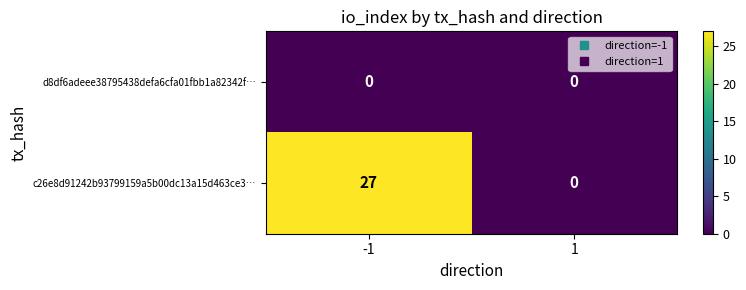

What is the difference between the c26e8d91242b93799159a5b00dc13a15d463ce3… values at 1 and -1?

27